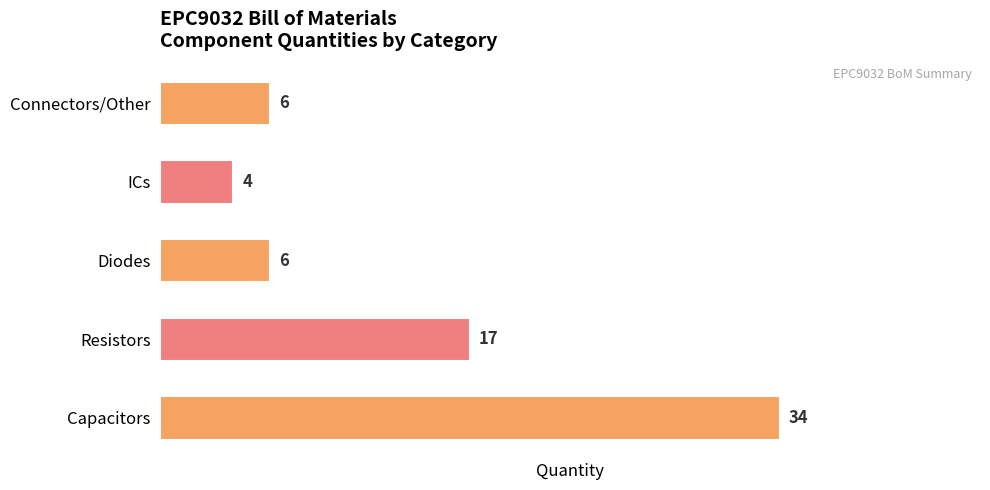

Where is the data nearest to the value 19?

Resistors